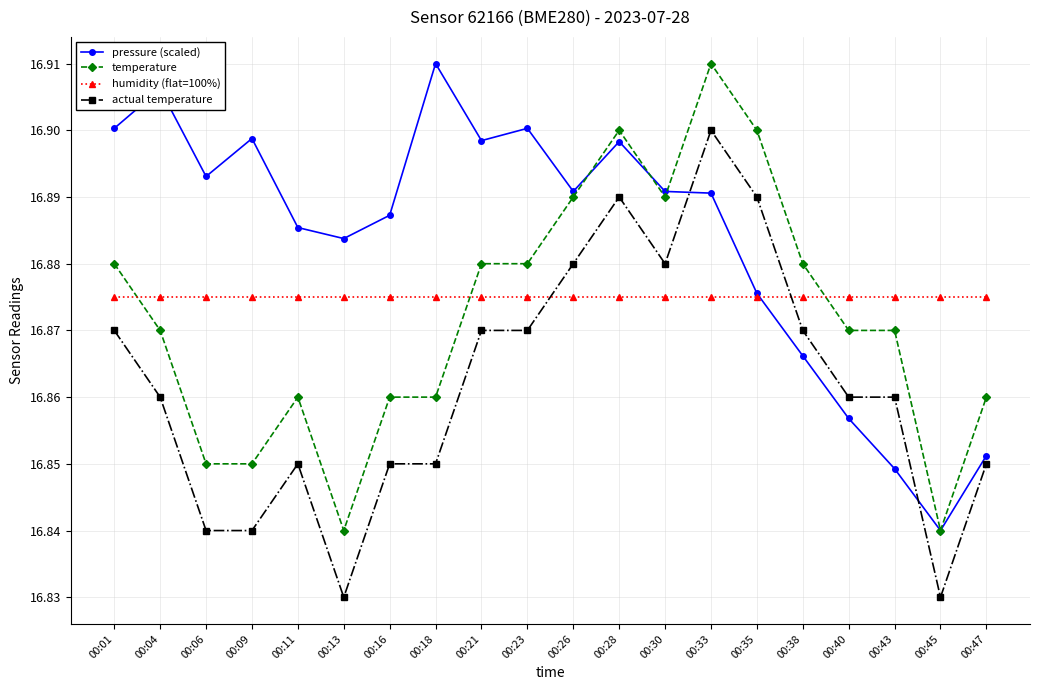

At which label does pressure (scaled) reach its minimum?

00:45